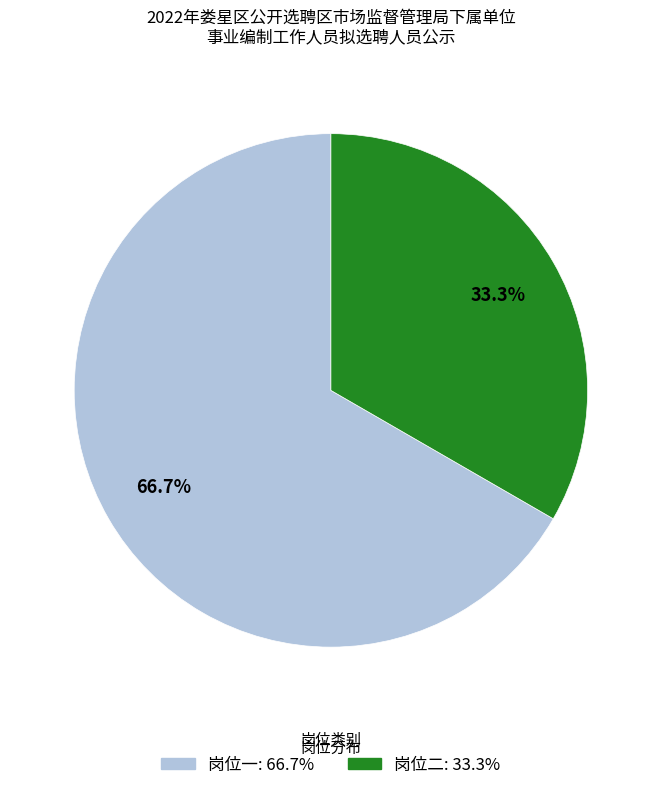

To the nearest percent, what percentage of the pie is 岗位二?

33%